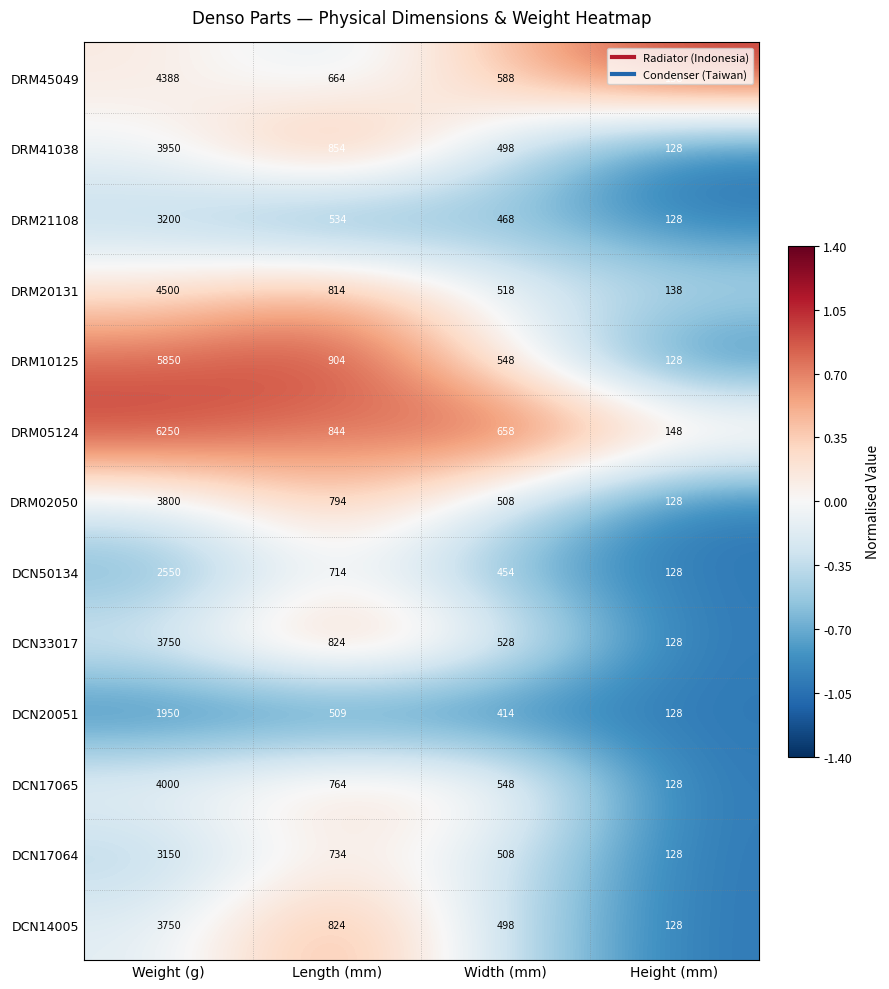

Is it true that DRM45049 equals 4388 at Weight (g)?

True